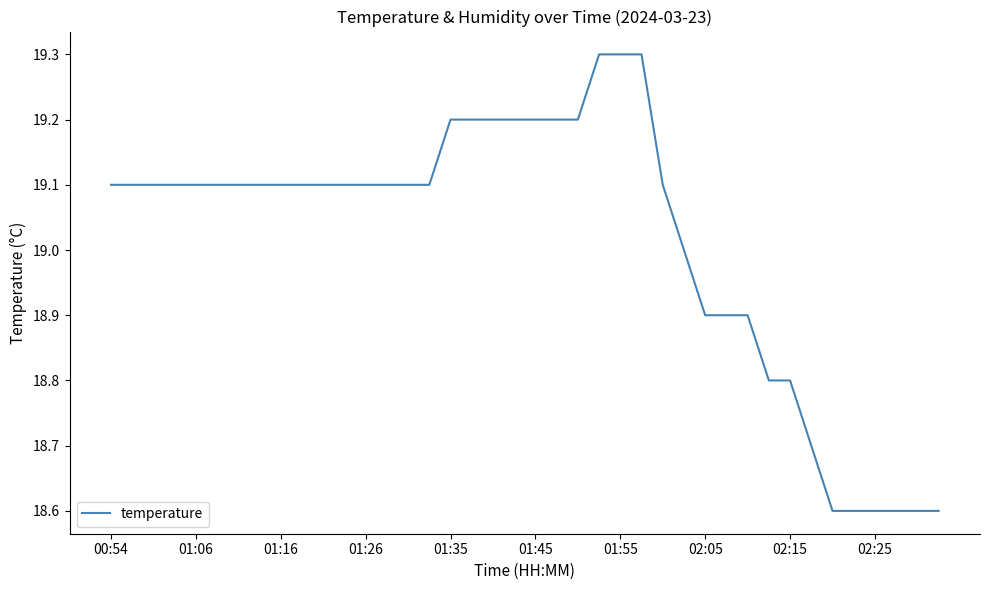

What is the maximum value shown in the chart?

19.3